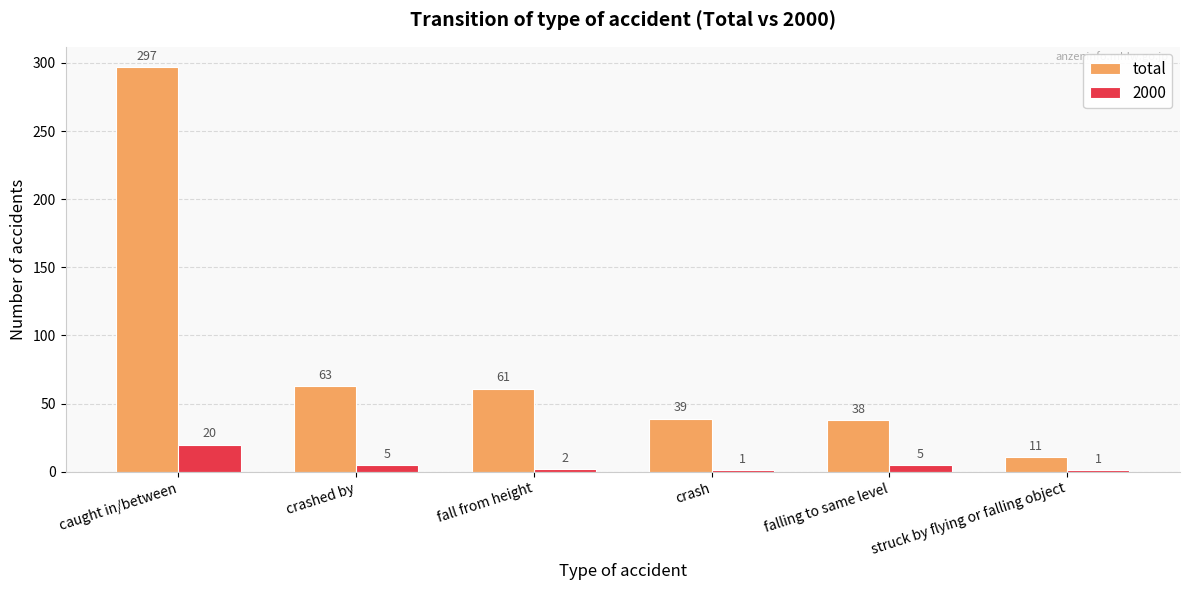

What is the greatest value displayed?

297